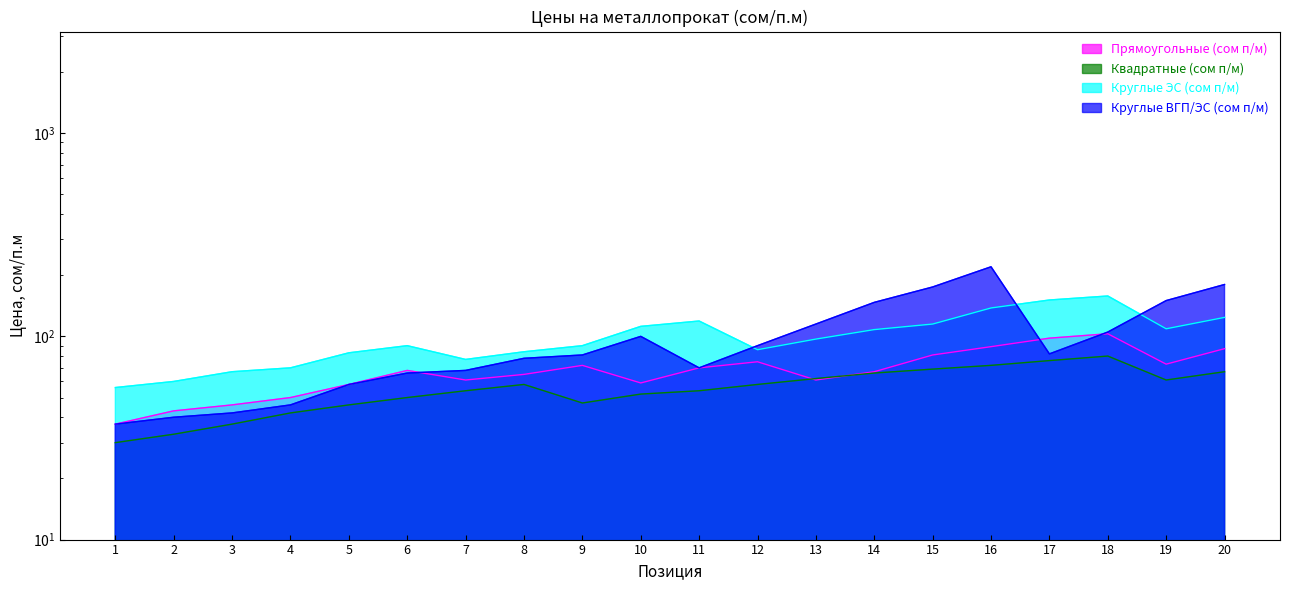

Read the Круглые ВГП/ЭС (сом п/м) value at 3.

42